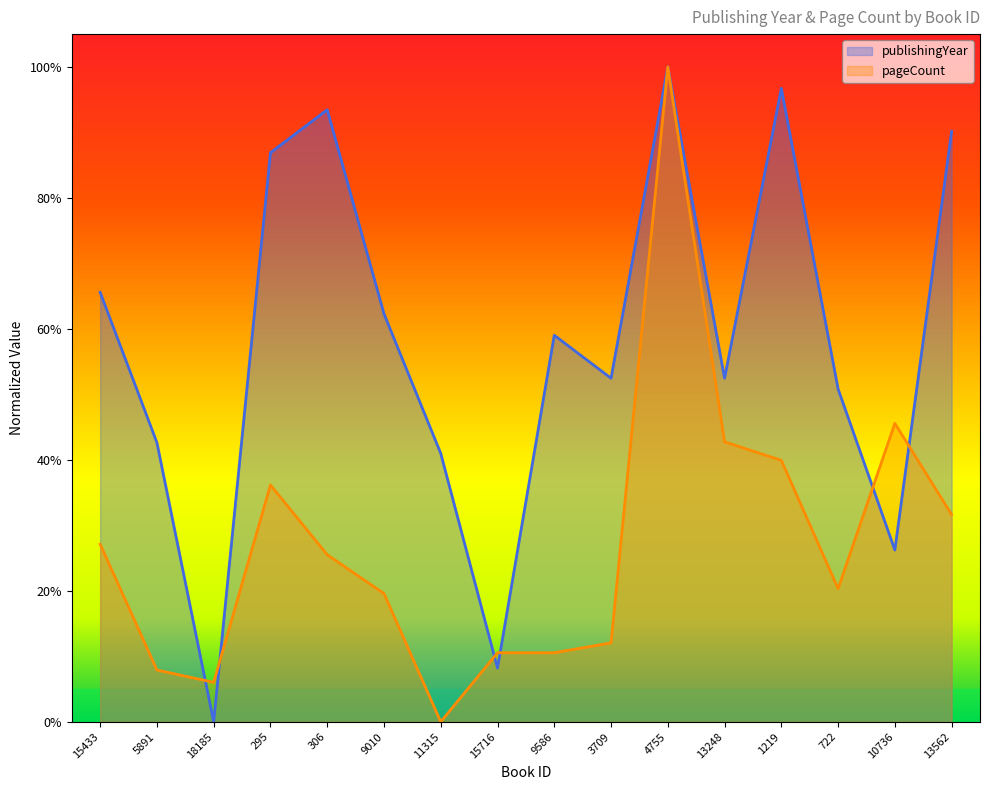

What is the total value across all series at 9586?

0.7